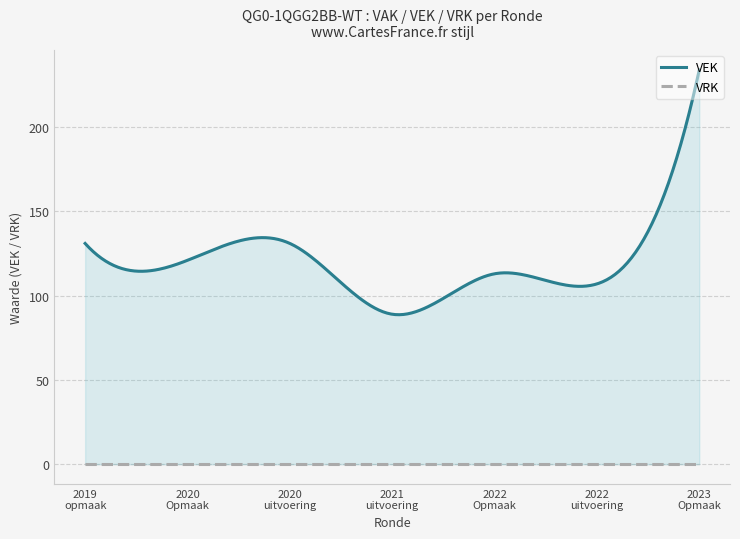

Does the chart have visible grid lines?

Yes